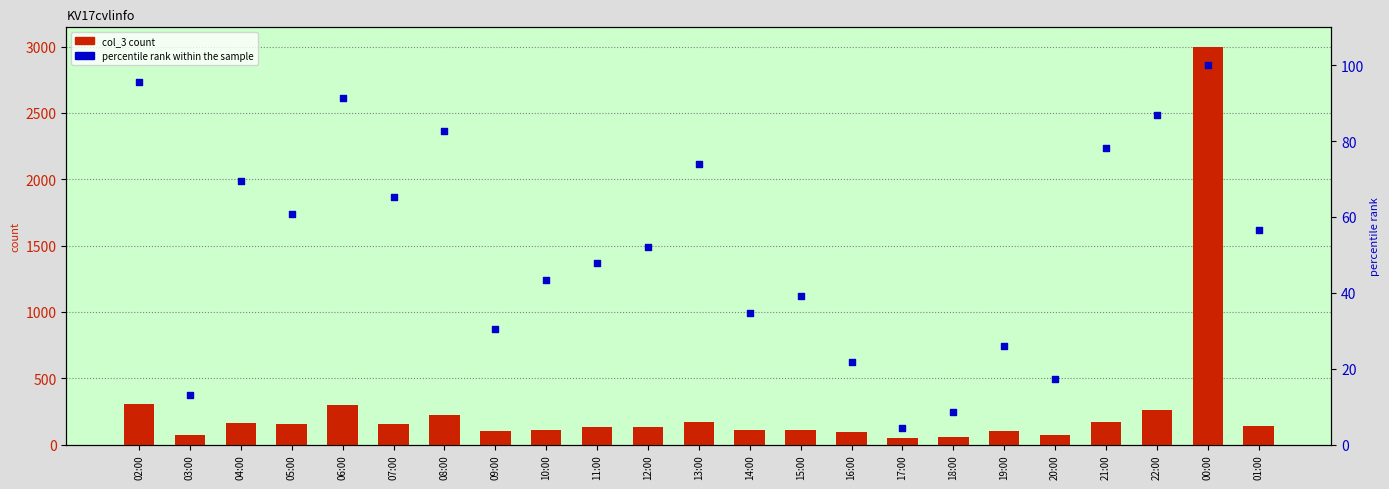

Which series contains the lowest Y value?

percentile rank within the sample